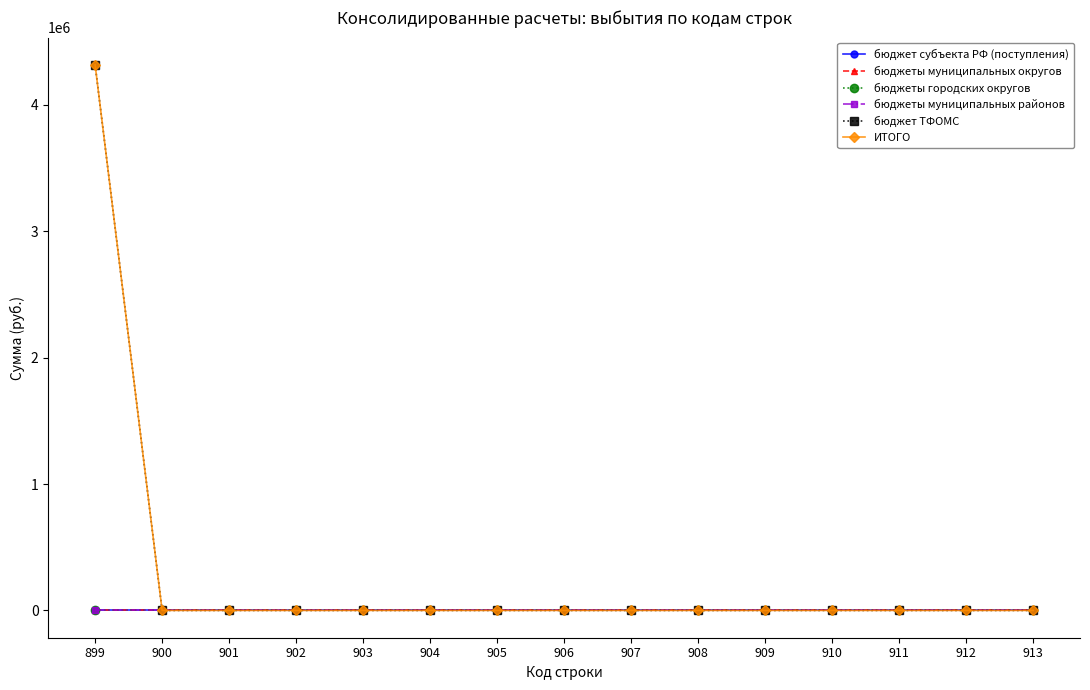

Reading right to left, transcribe all the data shown in this chart.

бюджет субъекта РФ (поступления): 913=0	912=0	911=0	910=0	909=0	908=0	907=0	906=0	905=0	904=0	903=0	902=0	901=0	900=0	899=0
бюджеты муниципальных округов: 913=0	912=0	911=0	910=0	909=0	908=0	907=0	906=0	905=0	904=0	903=0	902=0	901=0	900=0	899=0
бюджеты городских округов: 913=0	912=0	911=0	910=0	909=0	908=0	907=0	906=0	905=0	904=0	903=0	902=0	901=0	900=0	899=0
бюджеты муниципальных районов: 913=0	912=0	911=0	910=0	909=0	908=0	907=0	906=0	905=0	904=0	903=0	902=0	901=0	900=0	899=0
бюджет ТФОМС: 913=0	912=0	911=0	910=0	909=0	908=0	907=0	906=0	905=0	904=0	903=0	902=0	901=0	900=0	899=4317266
ИТОГО: 913=0	912=0	911=0	910=0	909=0	908=0	907=0	906=0	905=0	904=0	903=0	902=0	901=0	900=0	899=4317266